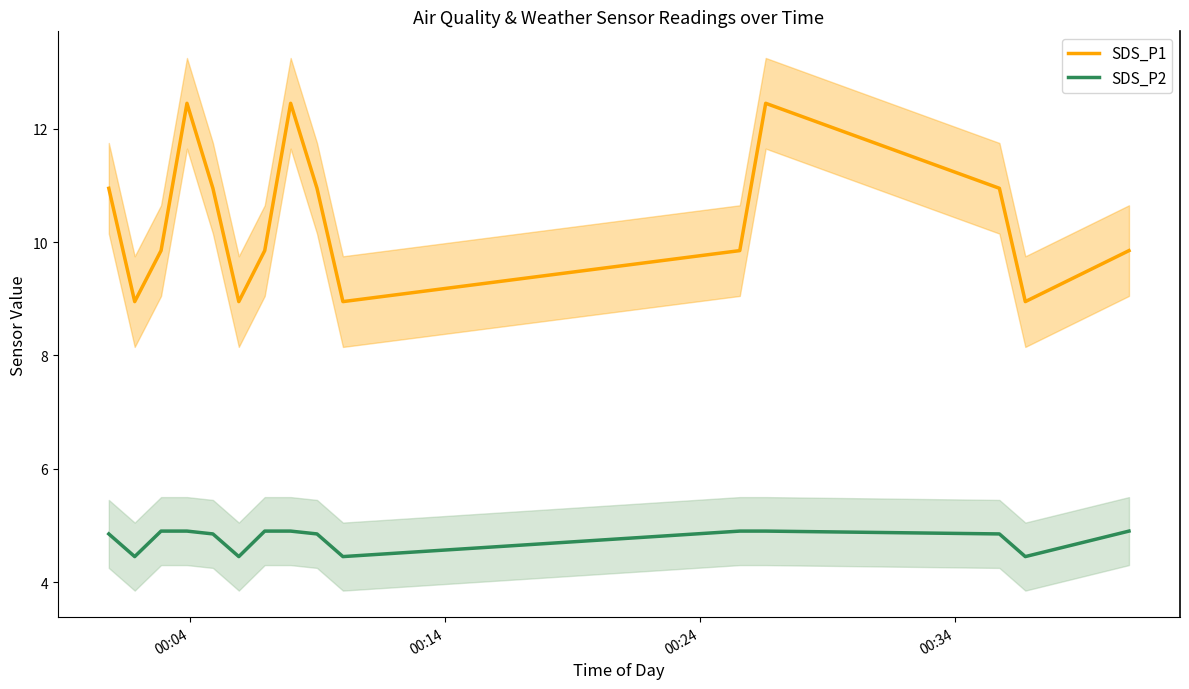

True or false: SDS_P2 and SDS_P1 intersect in this chart.

False